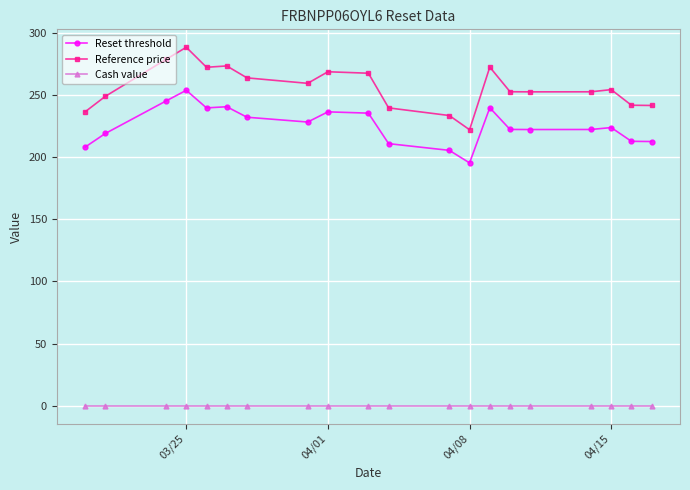

Which series has the largest range (max minus min)?

Reference price